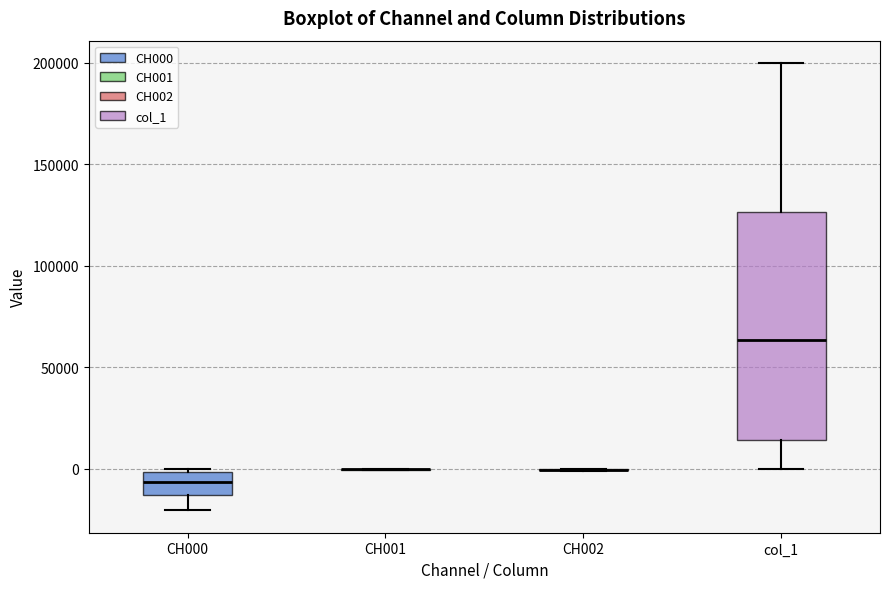

Reading left to right, read every box against the y-axis: the position of its median line, the range the box covers, and the ends of its whiskers. The values are not printed on the chart, so give them approximately, as read against the axis.

CH000: median -5000, box -15000 to 0, whiskers -20000 to 0
CH001: box collapsed to a line at 0, whiskers 0 to 0
CH002: box collapsed to a line at 0, whiskers 0 to 0
col_1: median 65000, box 15000 to 125000, whiskers 0 to 200000